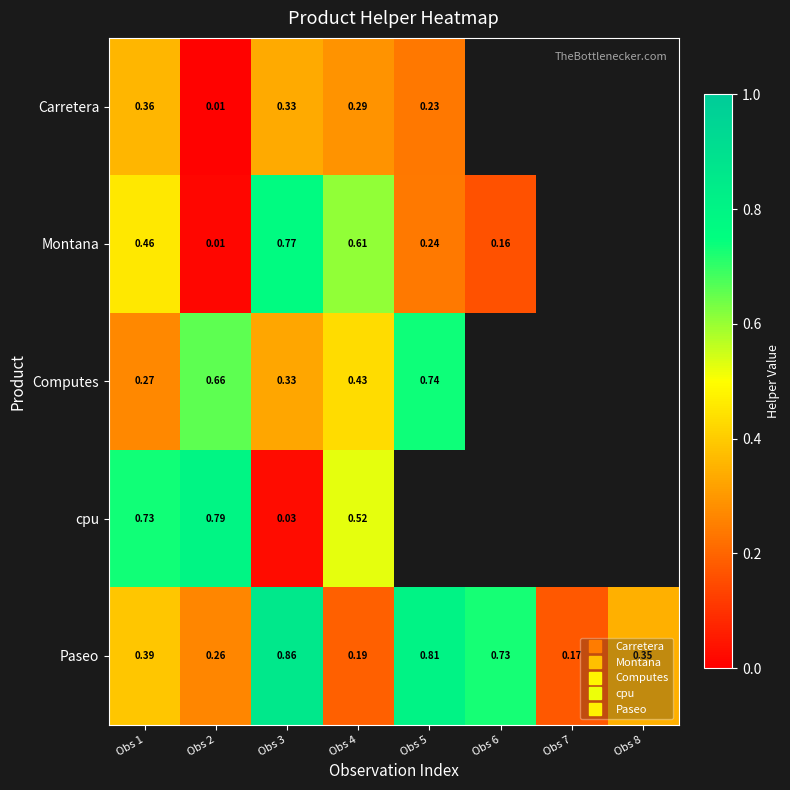

What is the difference between the highest and lowest values at Obs 3?

0.8